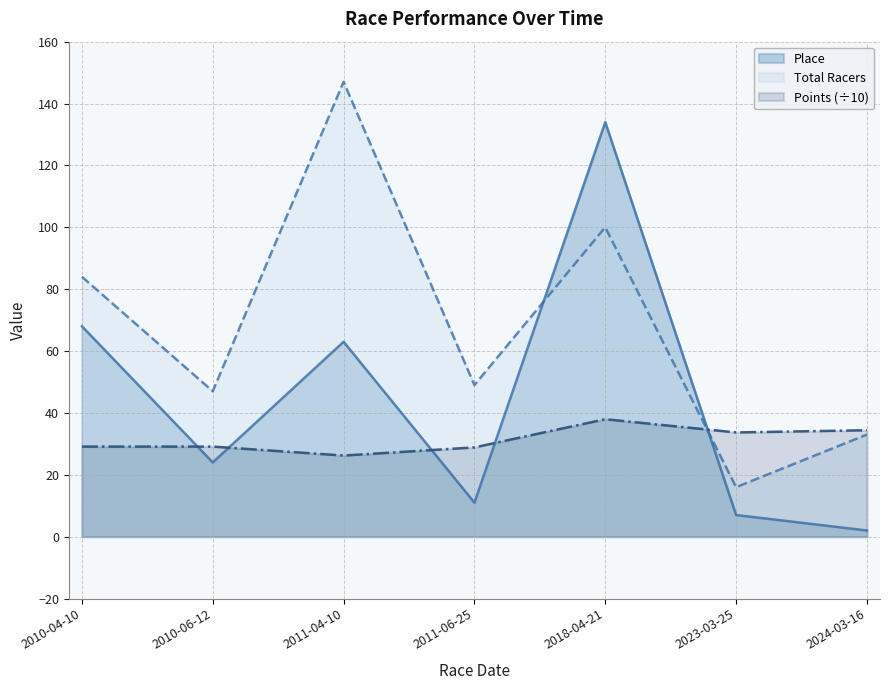

What is the label of the 6th point from the left?

2023-03-25